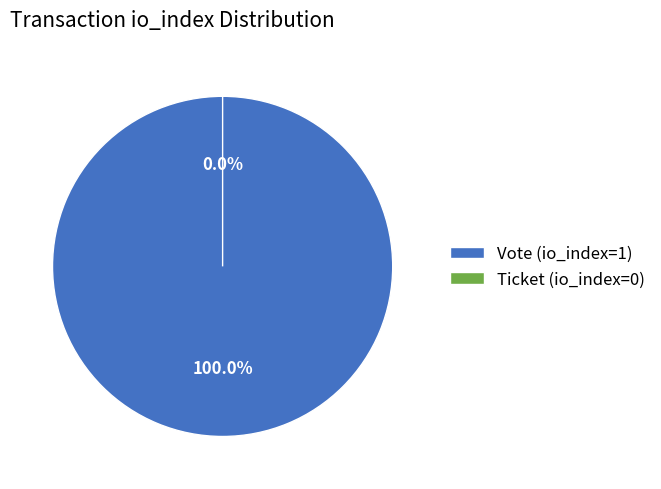

Which category accounts for the majority?

Vote (io_index=1)